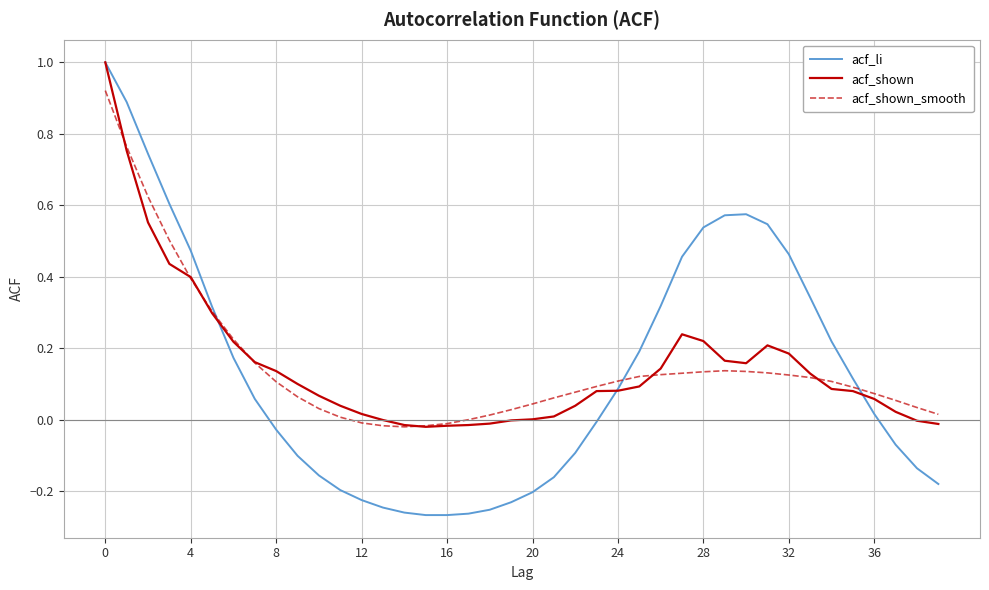

Which series has the widest spread of values?

acf_li